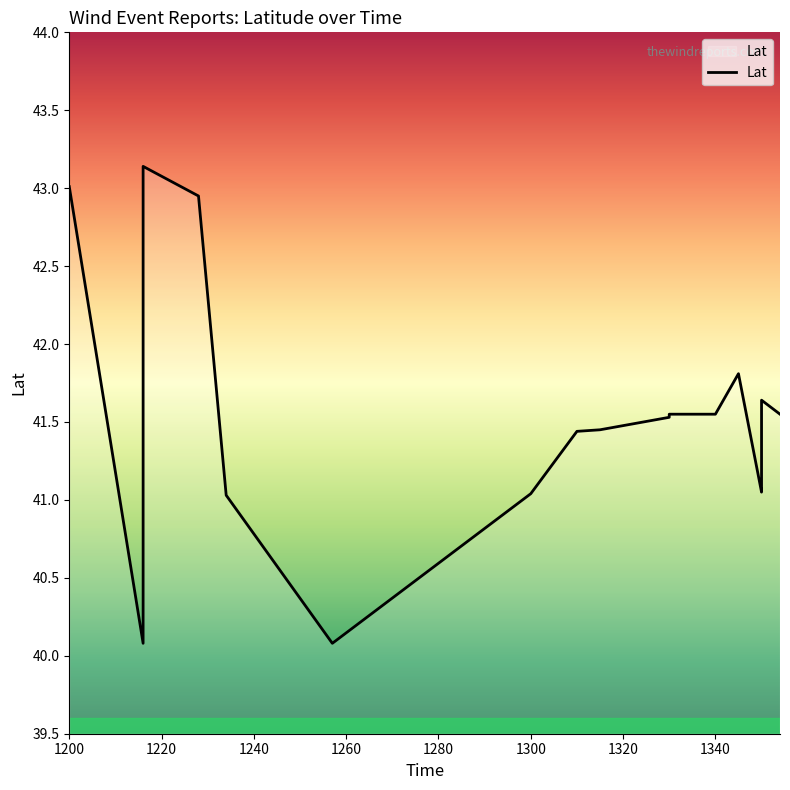

How many values exceed 41?

18